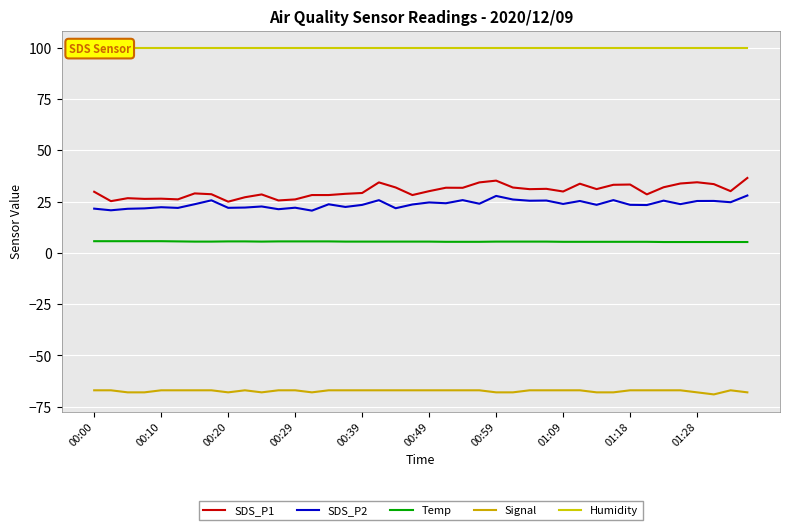

True or false: Signal has a value of -67.0 at 01:09.

True